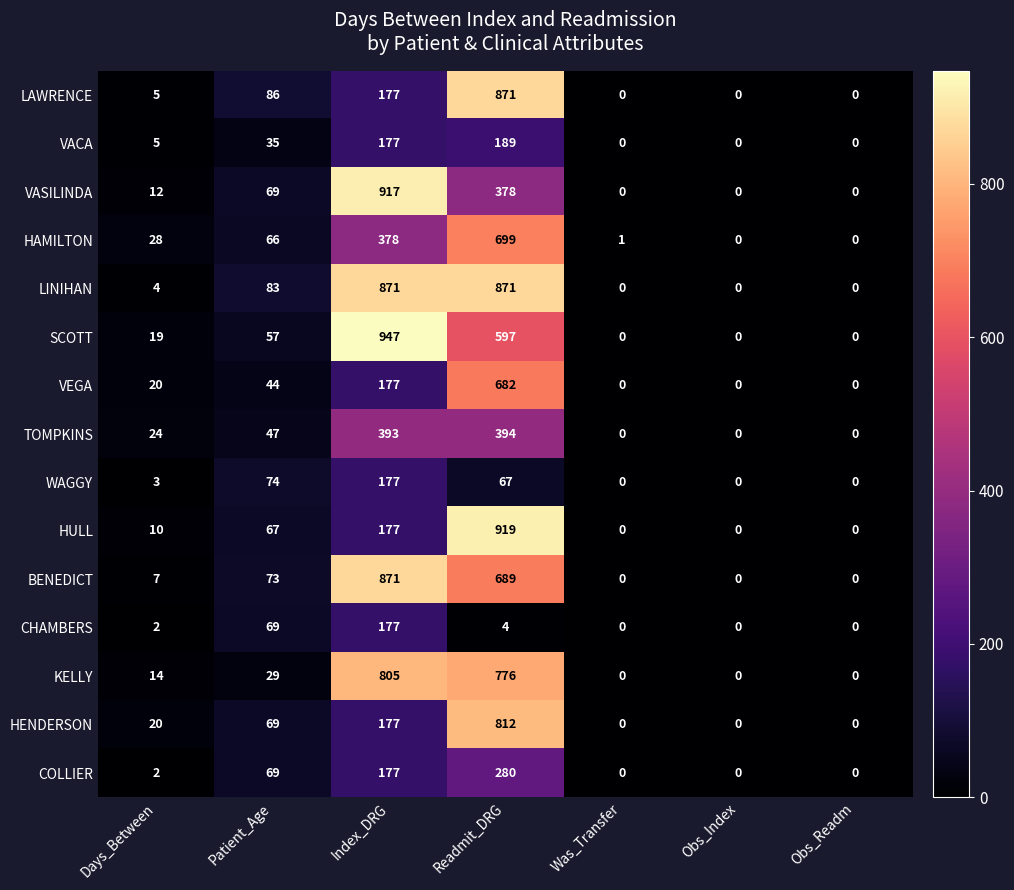

Where is SCOTT nearest to the value 473?

Readmit_DRG